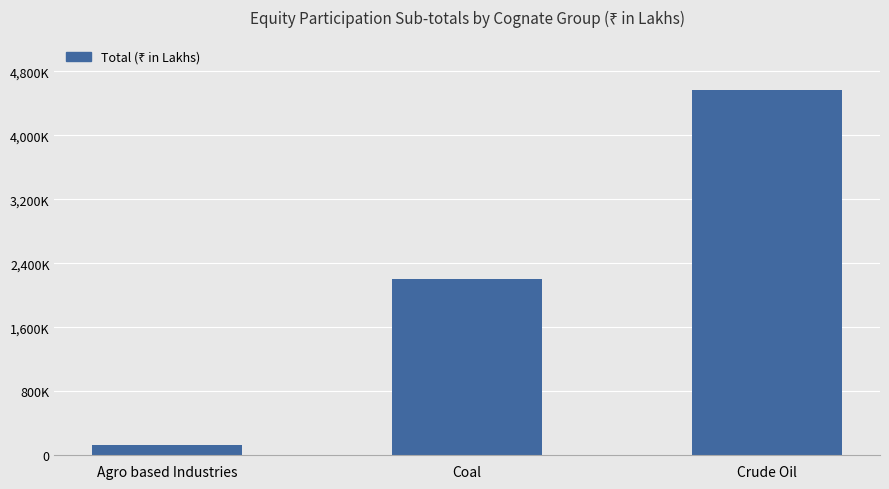

What is the change in value from Agro based Industries to Coal?

+2075748